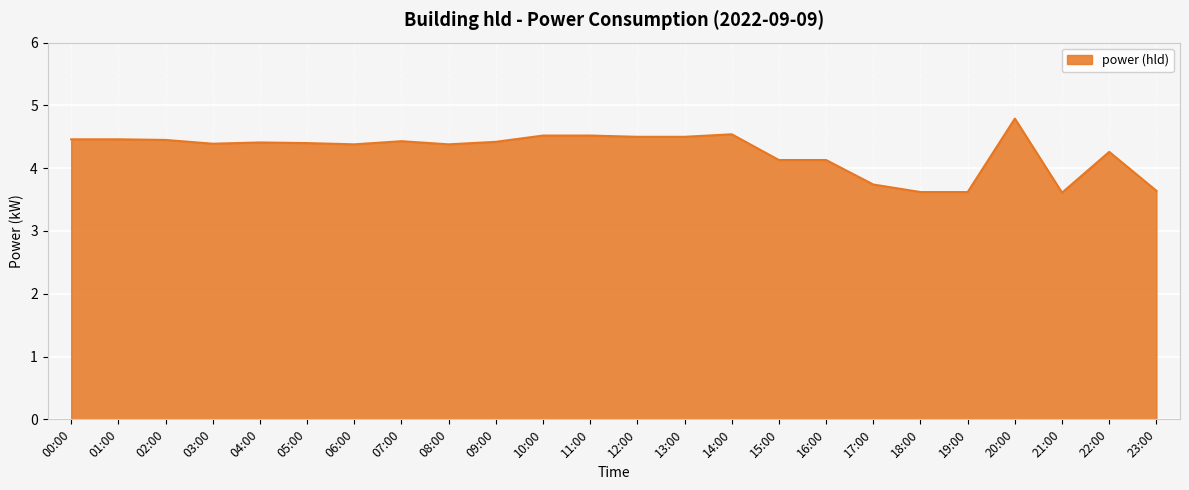

At which label does the data first exceed 4?

00:00